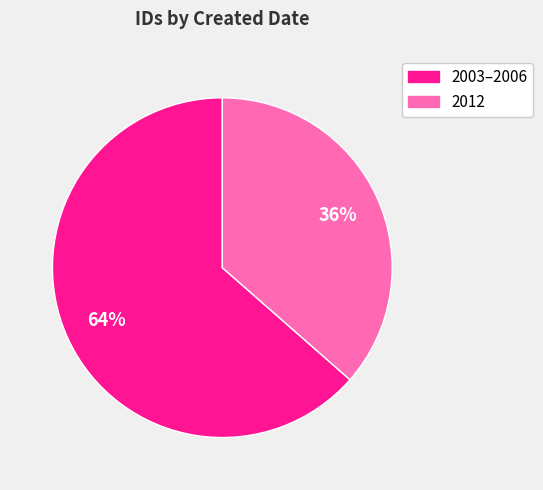

Is there any slice that represents more than half of the pie?

Yes